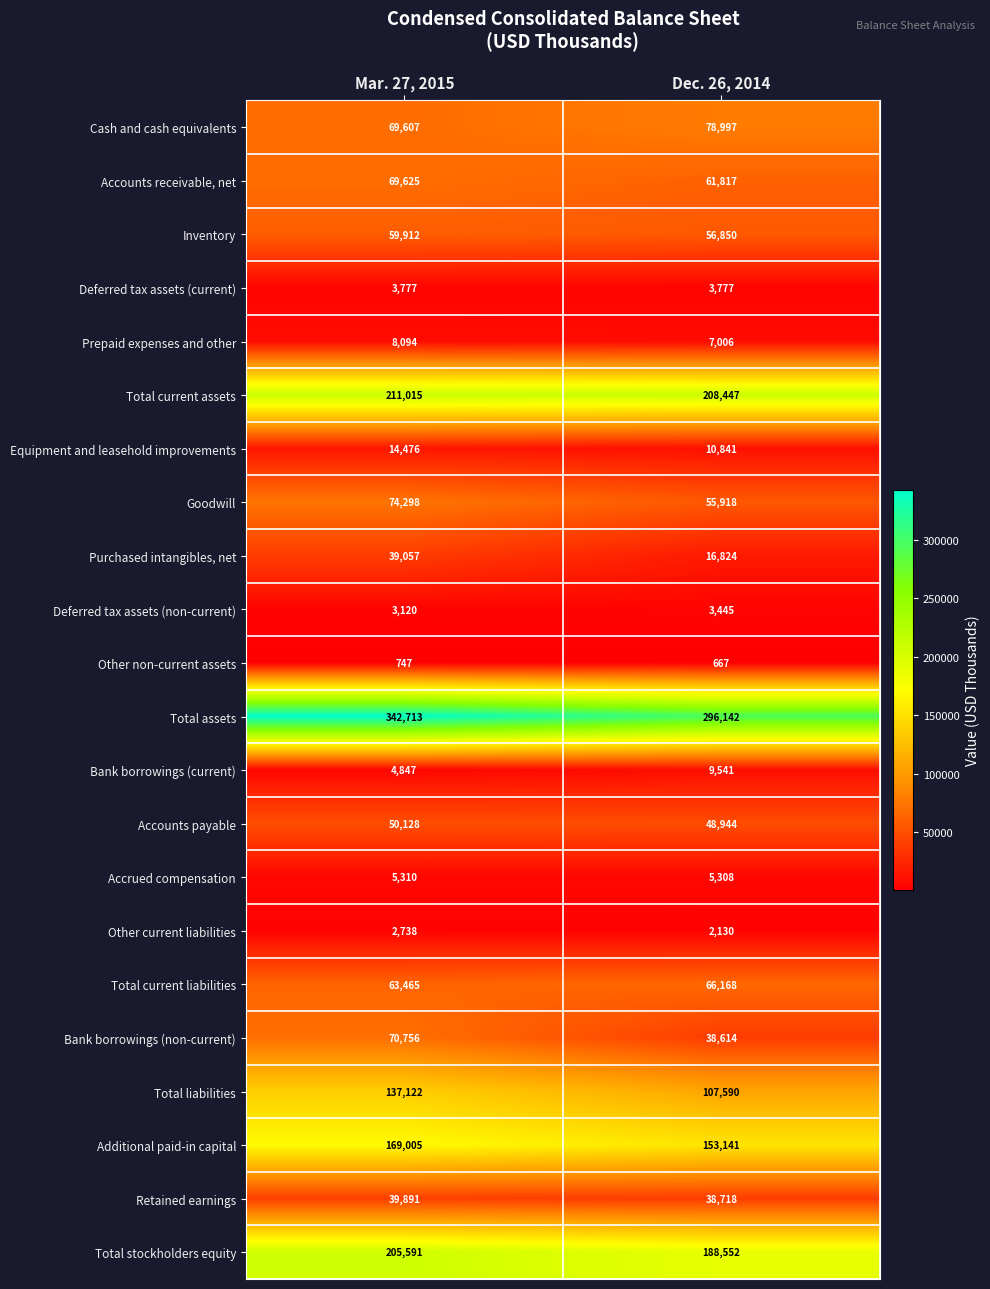

What is the difference between the maximum and minimum values in the Total current liabilities series?

2703